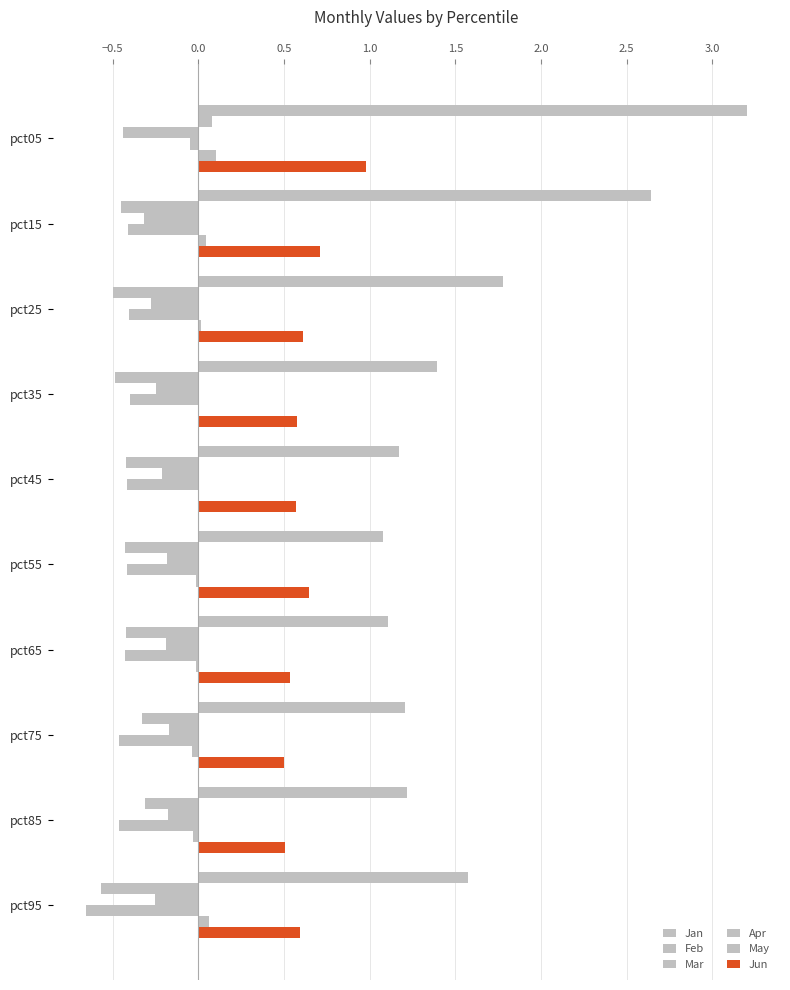

How many distinct data groups are displayed?

6